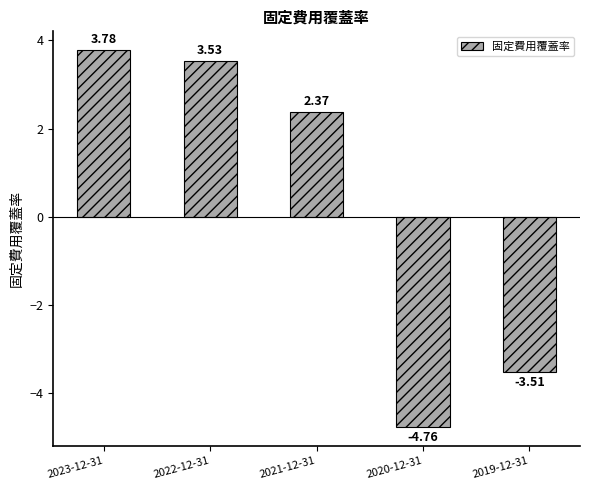

What is the change in value from 2022-12-31 to 2021-12-31?

-1.2